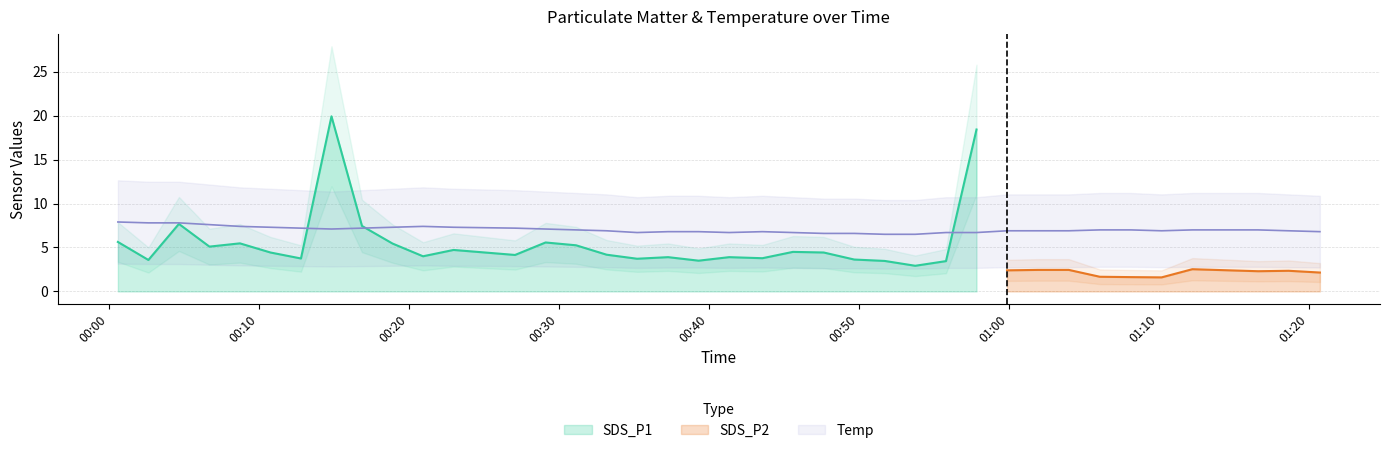

What is the maximum value for SDS_P1?

19.9